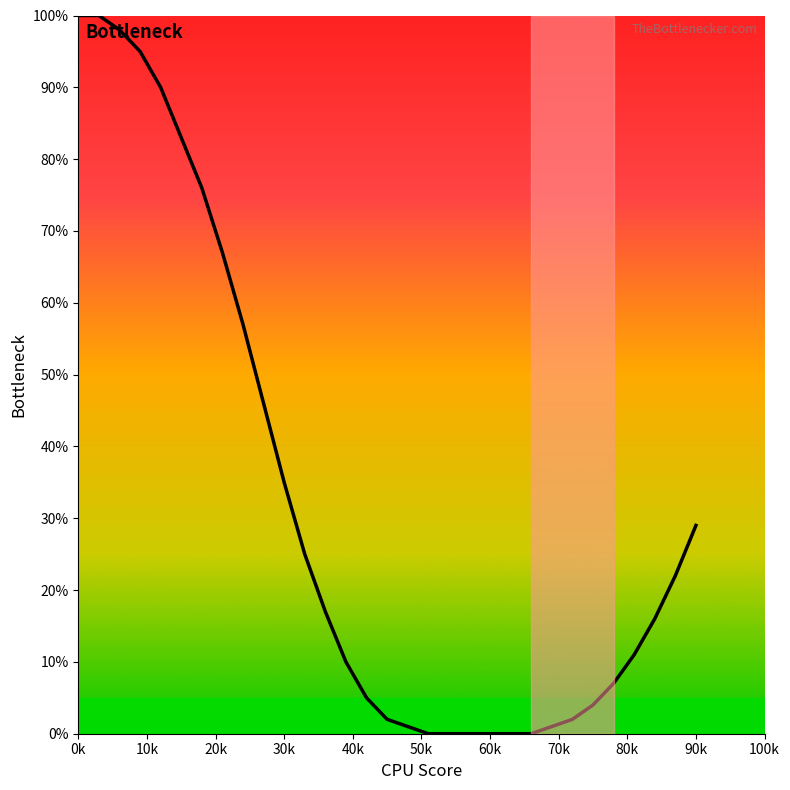

What is the maximum value shown in the chart?

100